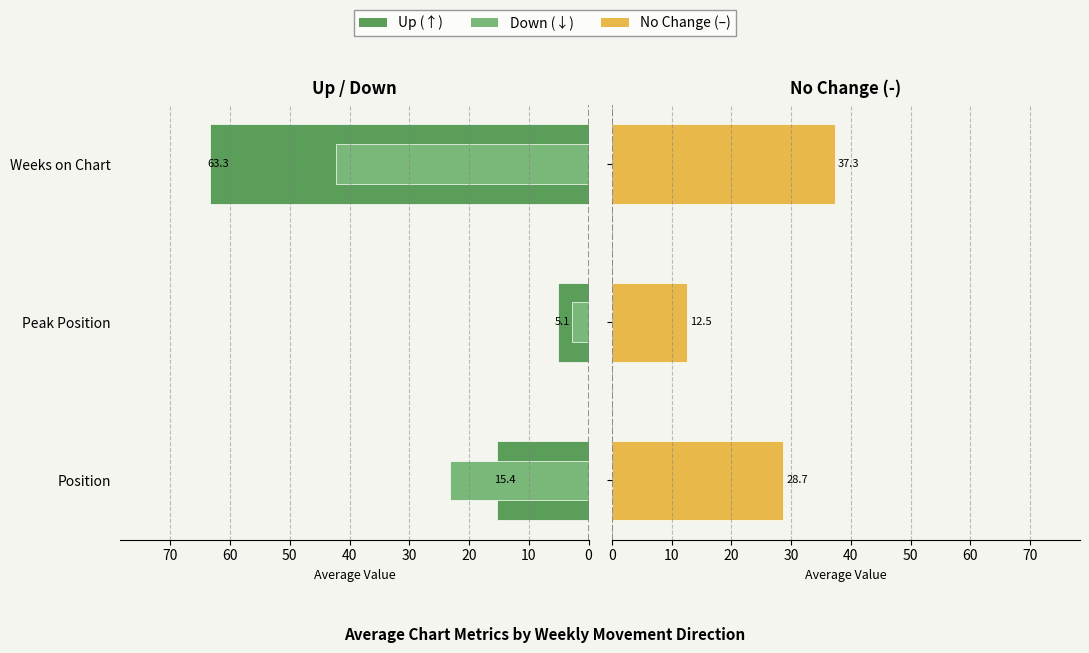

Are the bars horizontal?

Yes